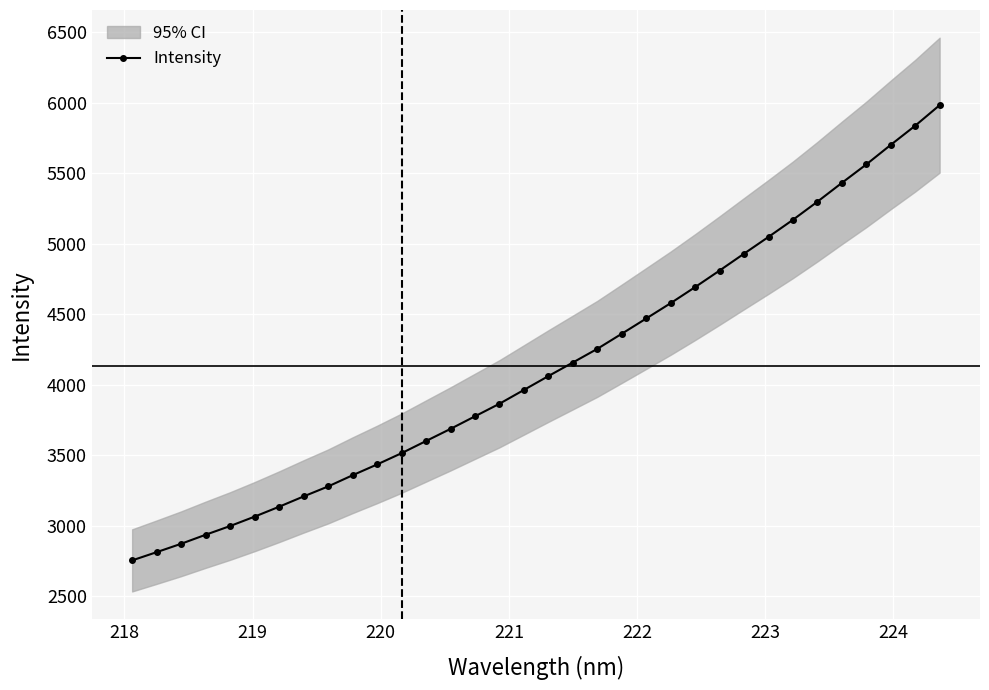

What is the highest value of the Intensity series?

5981.6